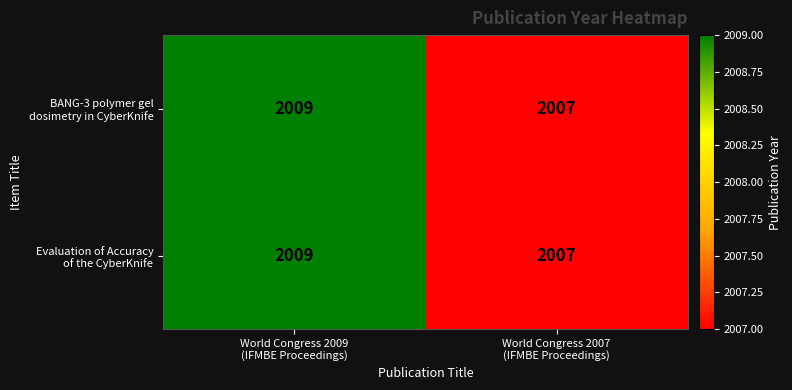

What is the smallest value displayed?

2007